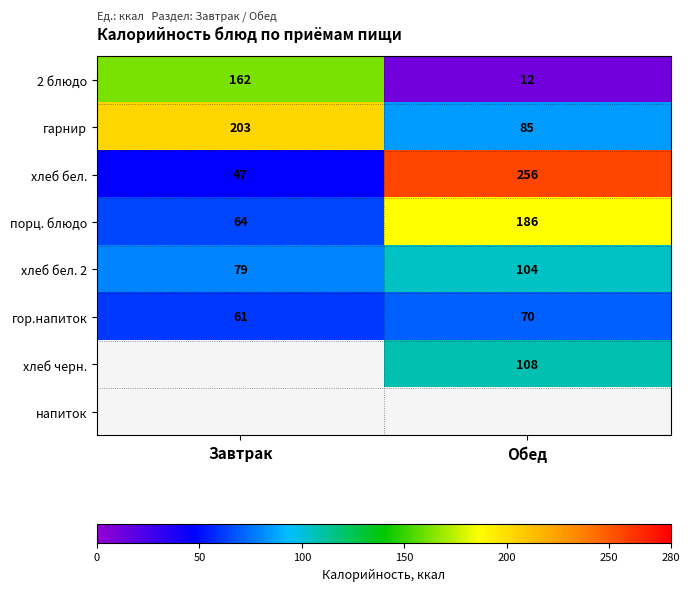

How many data points in гарнир are less than 203?

1